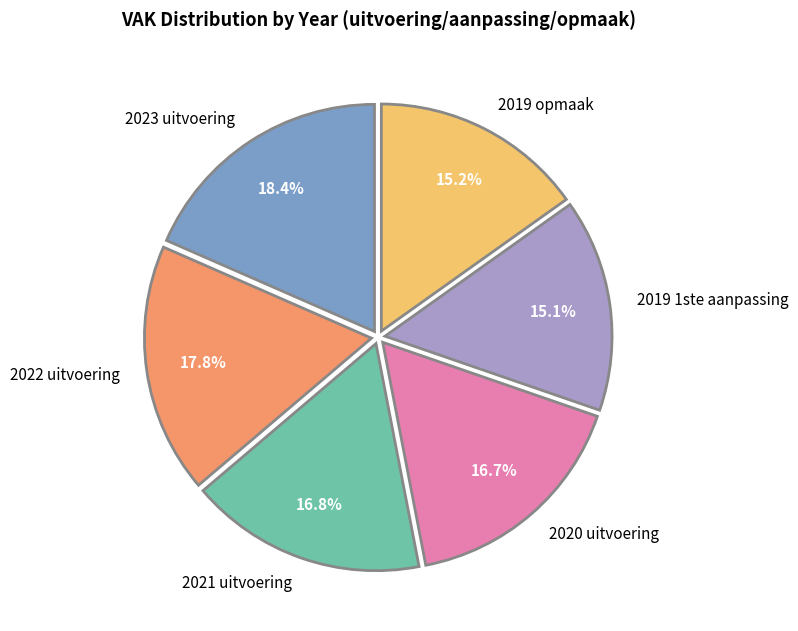

To the nearest percent, what percentage of the pie is 2020 uitvoering?

17%